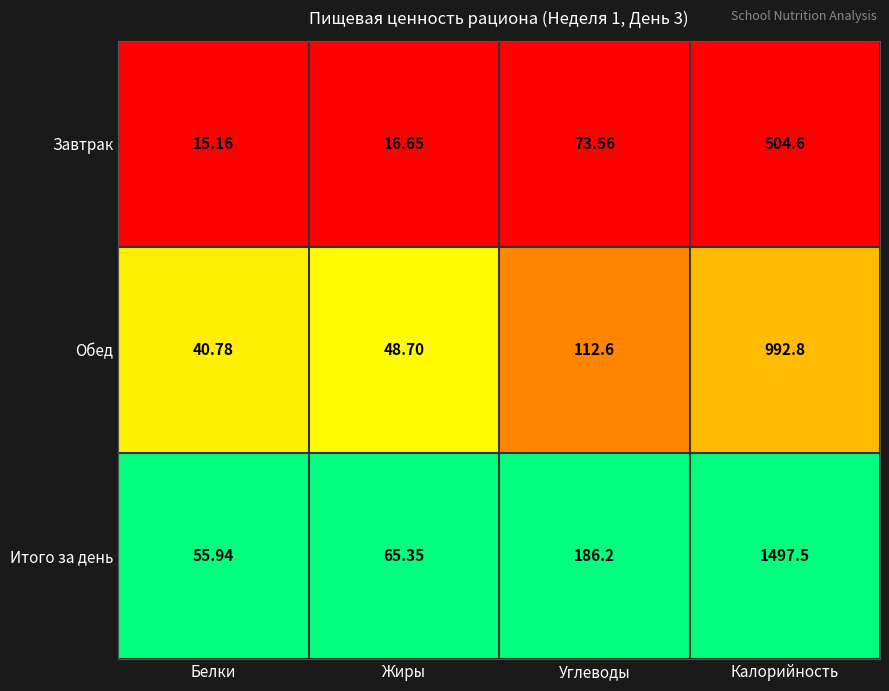

Which series has the largest range (max minus min)?

Итого за день